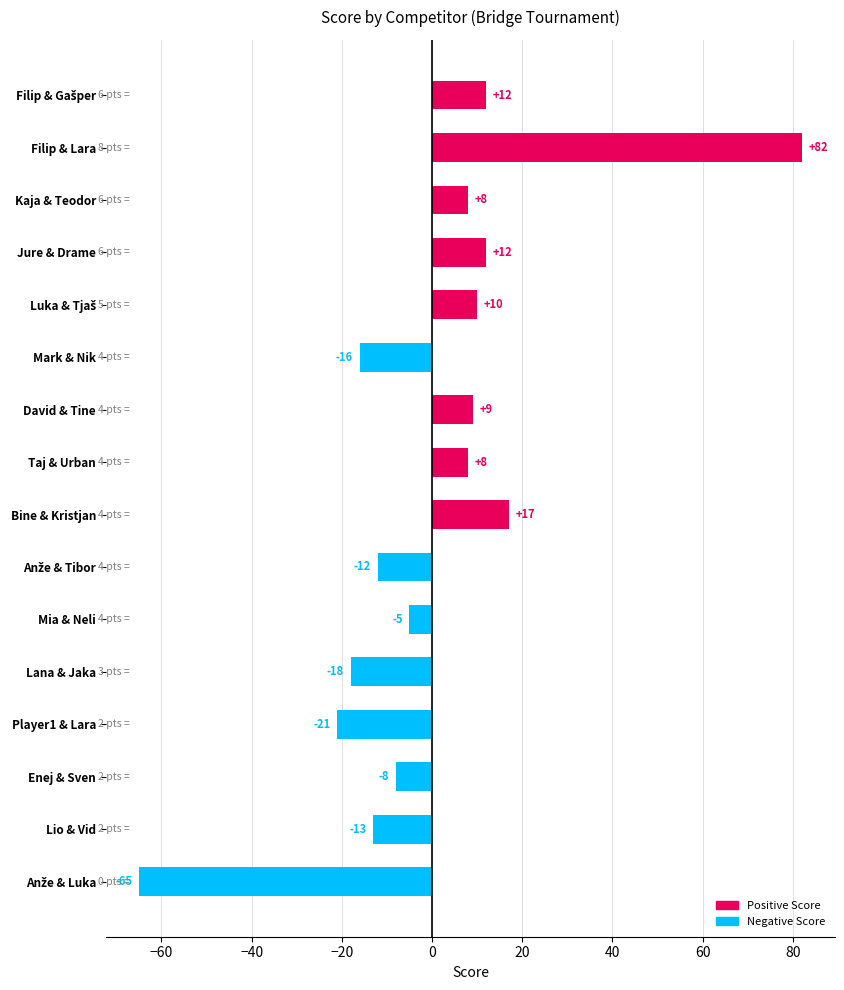

Reading bottom to top, what are all the values shown in this chart?

-65	-13	-8	-21	-18	-5	-12	17	8	9	-16	10	12	8	82	12